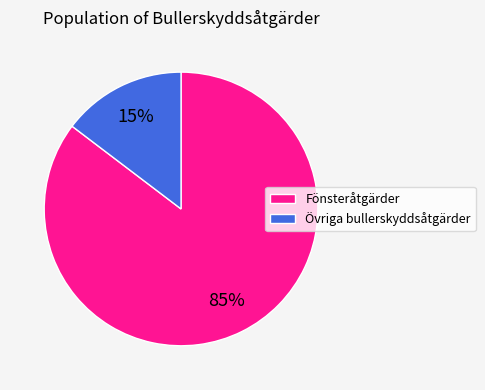

To the nearest percent, what is the combined percentage of Fönsteråtgärder and Övriga bullerskyddsåtgärder?

100%